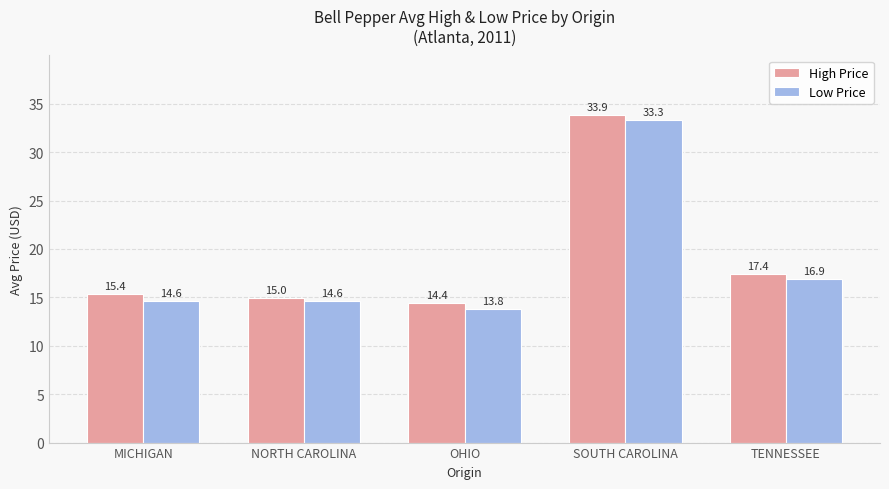

What are all the series names shown in the legend?

High Price, Low Price